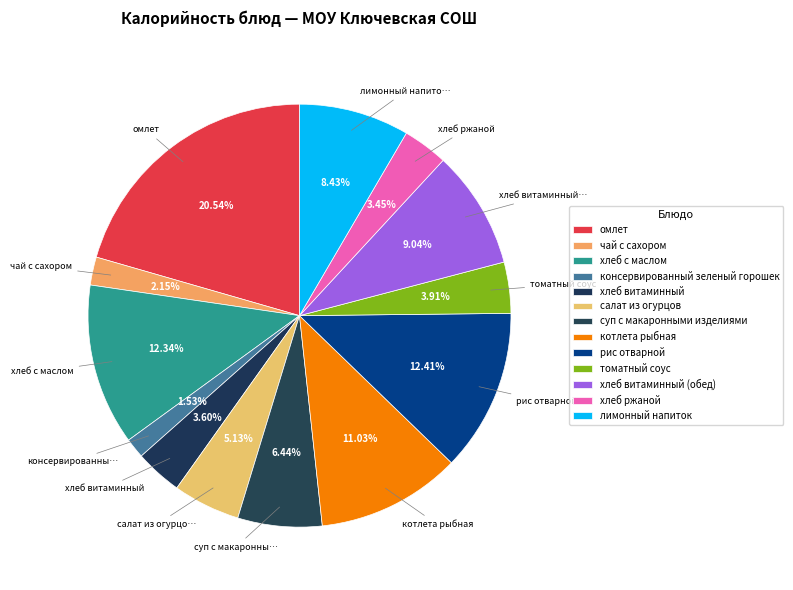

How many segments does this pie chart have?

13